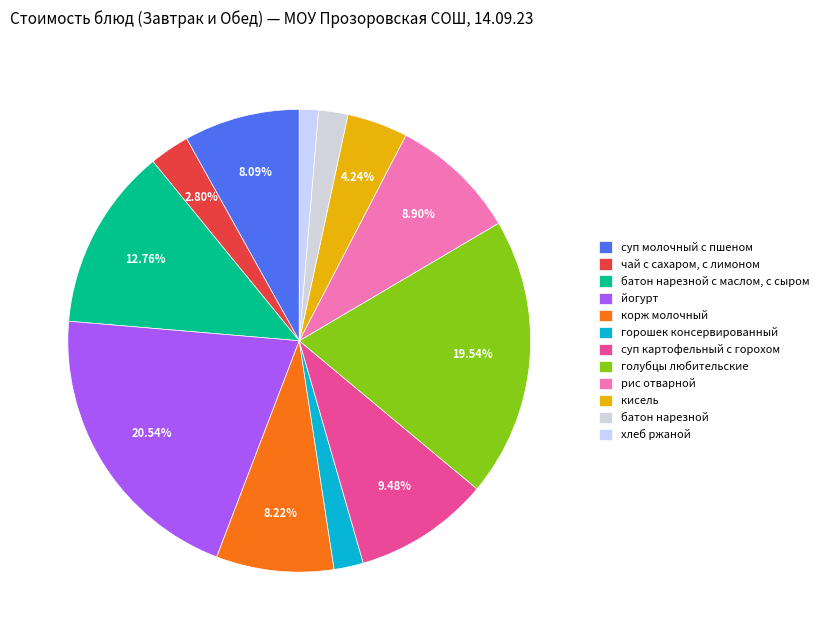

Which slice is the smallest?

хлеб ржаной